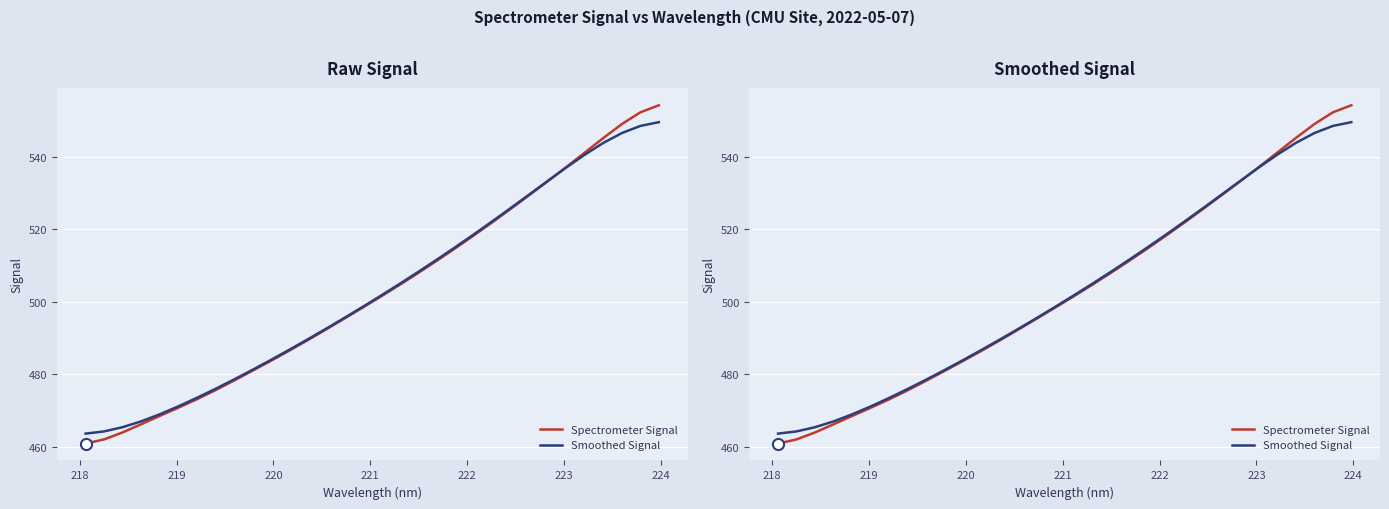

True or false: Smoothed Signal has a value of 895.8 at 25.

False